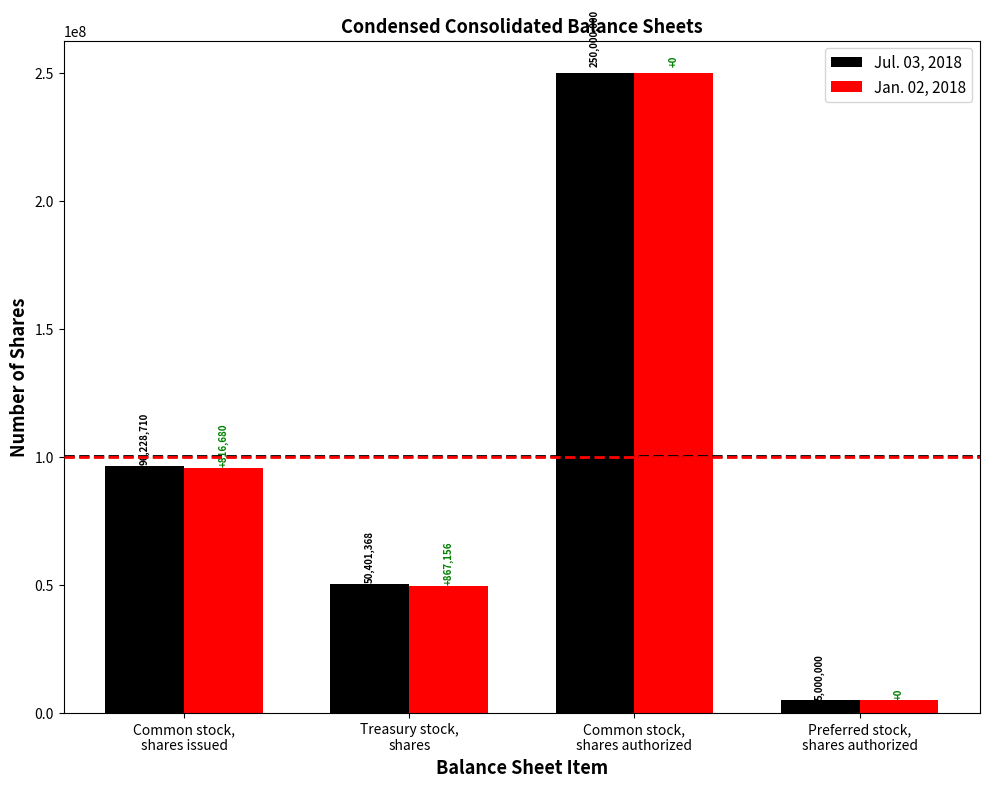

Reading left to right, what are all the values shown in this chart?

Jul. 03, 2018: Common stock,
shares issued=96228710	Treasury stock,
shares=50401368	Common stock,
shares authorized=250000000	Preferred stock,
shares authorized=5000000
Jan. 02, 2018: Common stock,
shares issued=95412030	Treasury stock,
shares=49534212	Common stock,
shares authorized=250000000	Preferred stock,
shares authorized=5000000